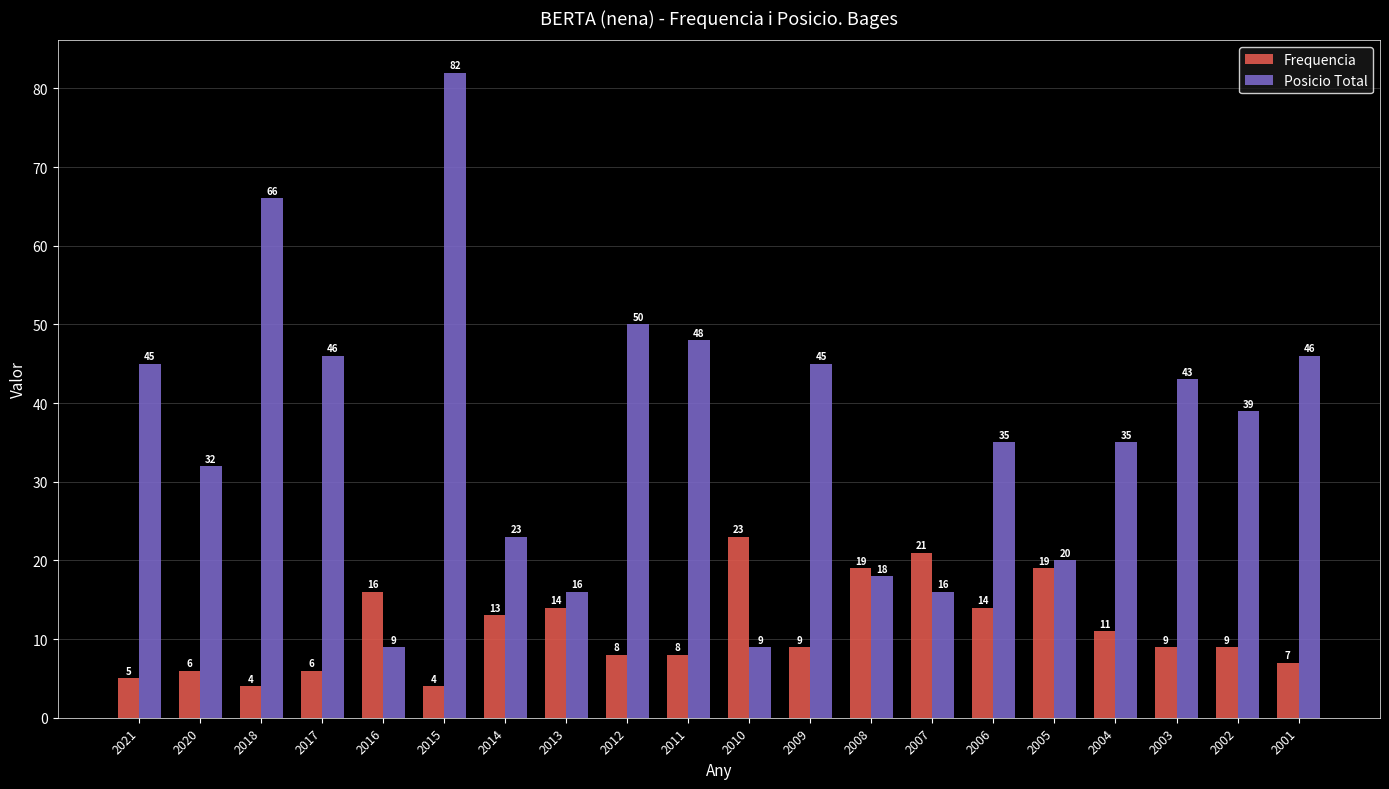

What is the difference between the highest and lowest values at 2014?

10